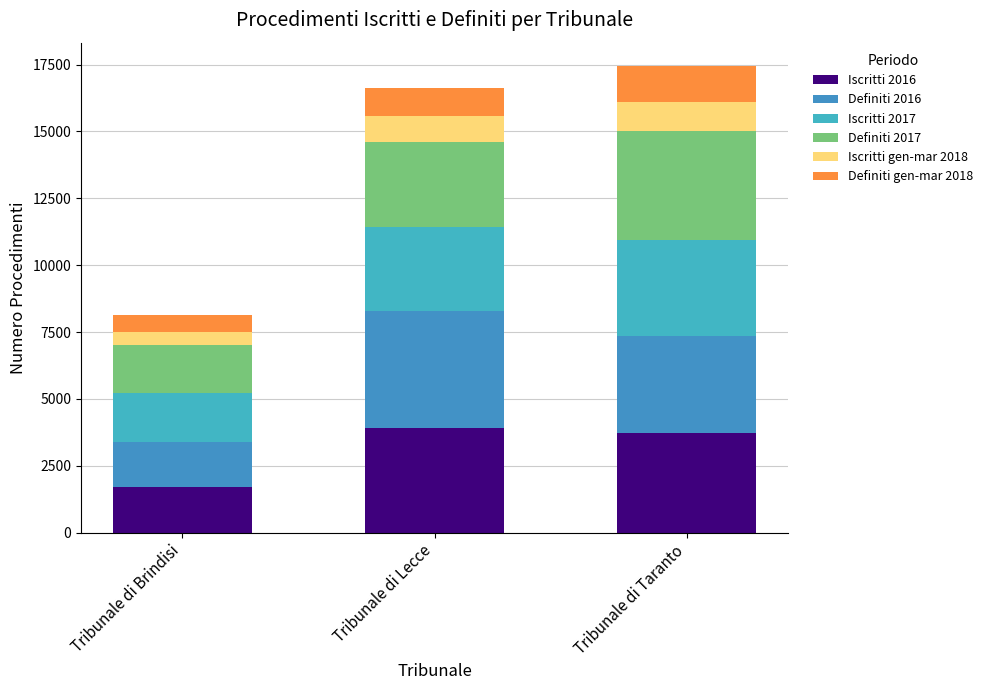

Count the number of data series in this chart.

6